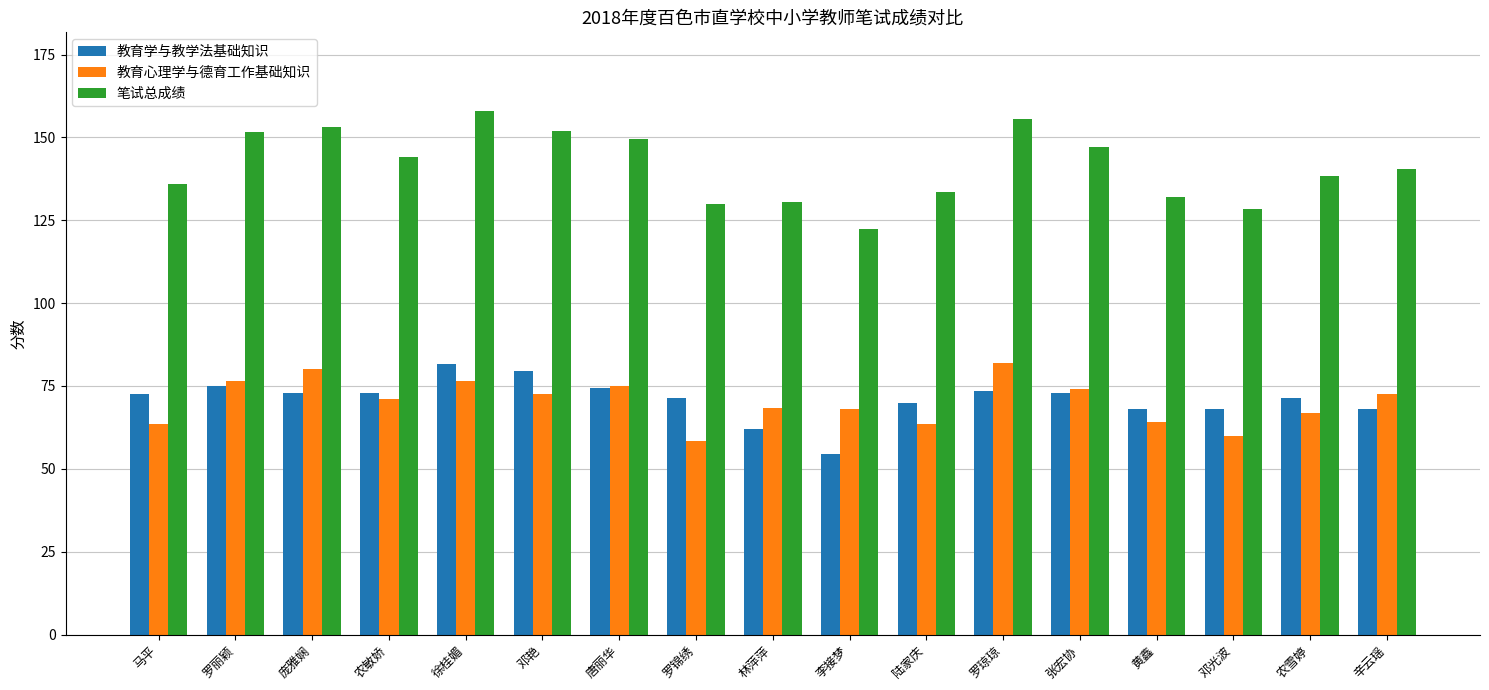

Which series has the largest total across all categories?

笔试总成绩